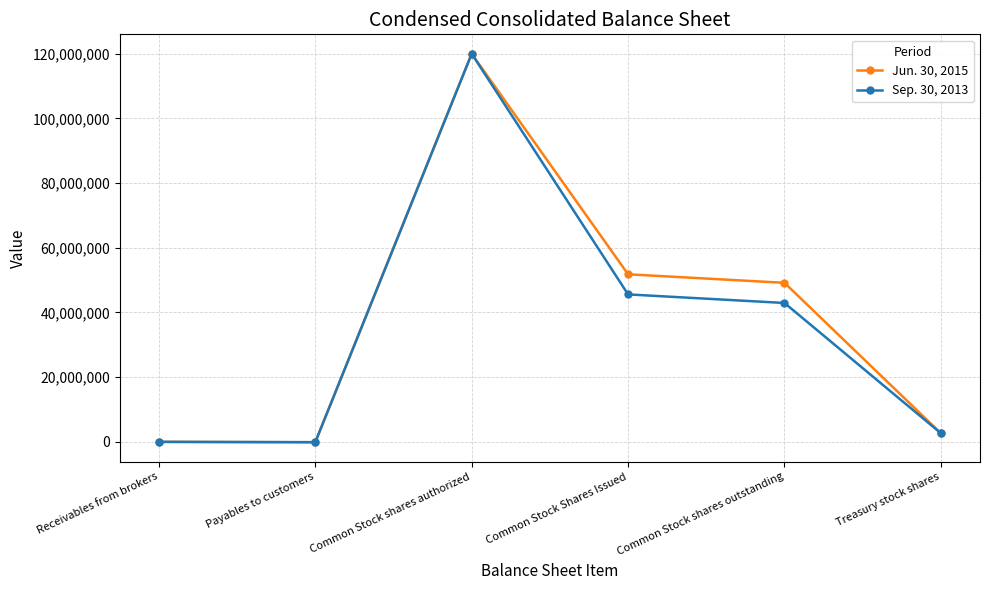

The Jun. 30, 2015 series shows 77358566 at Common Stock shares outstanding. True or false?

False